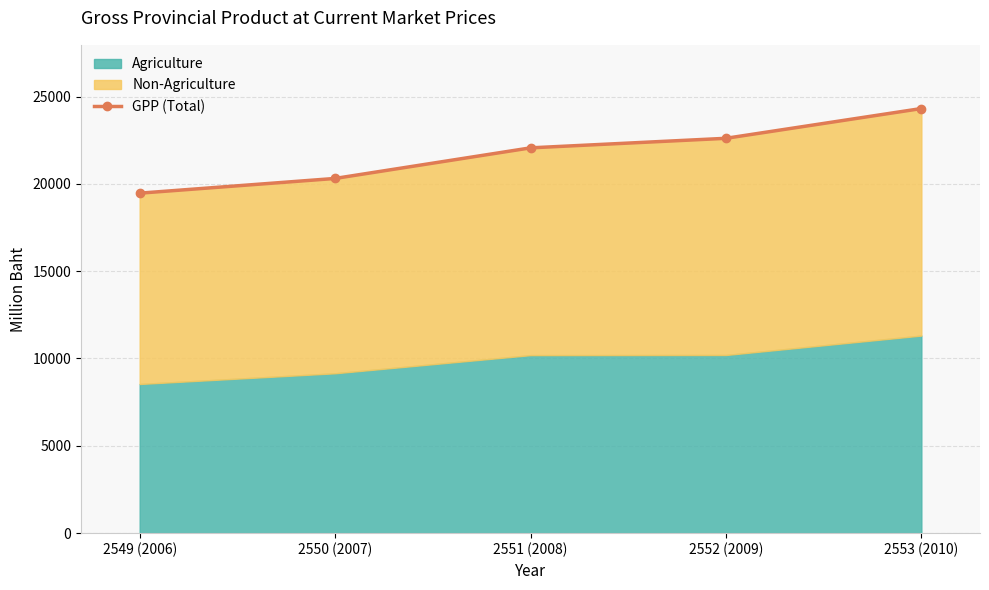

How many data points does each series have?

5